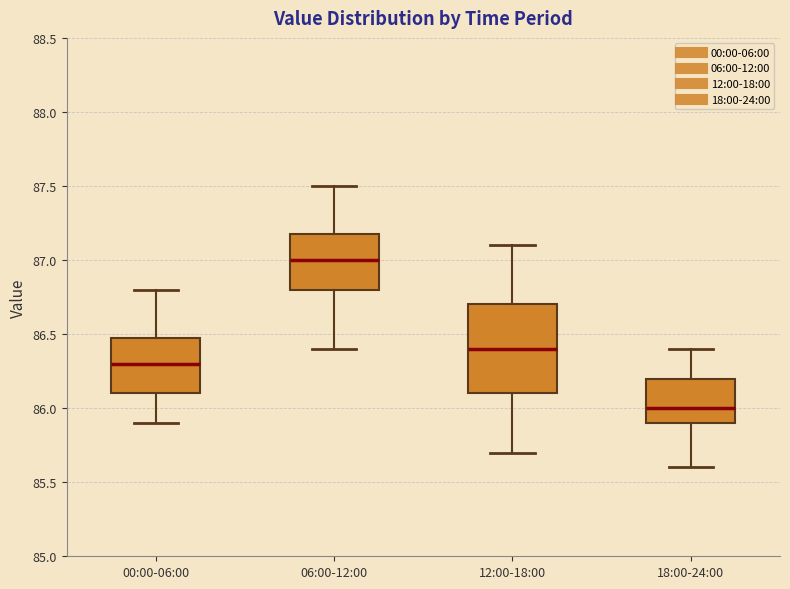

Which box's median line is the lowest?

18:00-24:00